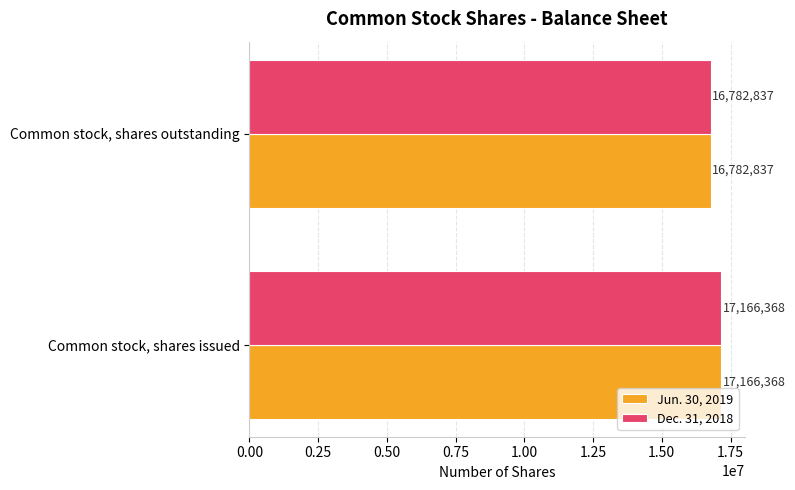

What is the sum of all Jun. 30, 2019 values?

33949205